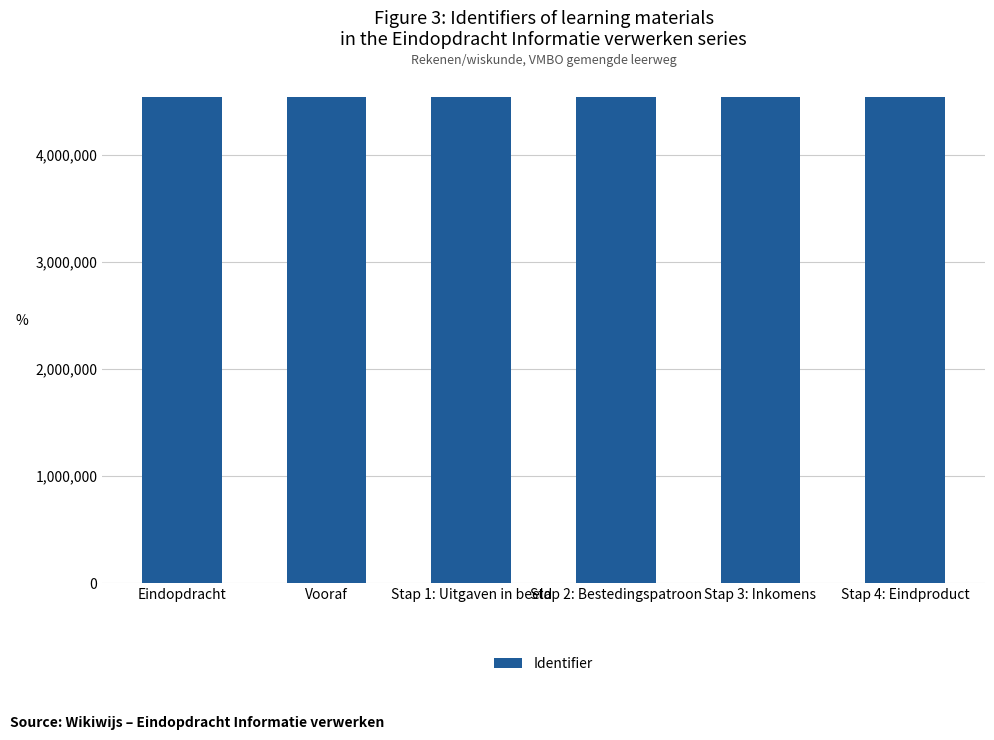

Read the value at Stap 1: Uitgaven in beeld, to the nearest 5.

4542975